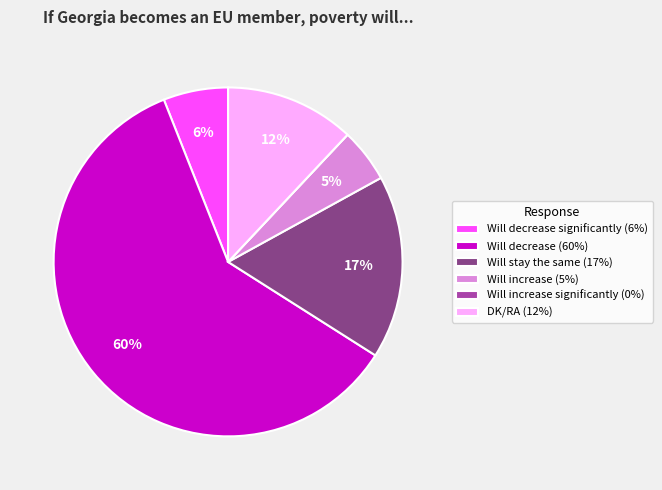

Combined, do Will stay the same (17%) and Will decrease significantly (6%) account for over 50%?

No